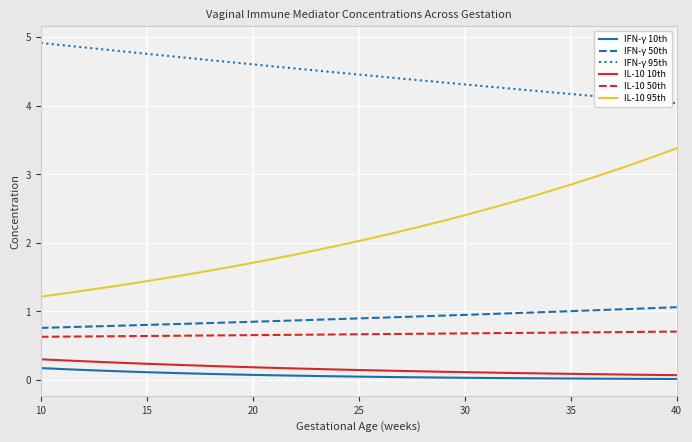

Which series has the largest total across all categories?

IFN-γ 95th